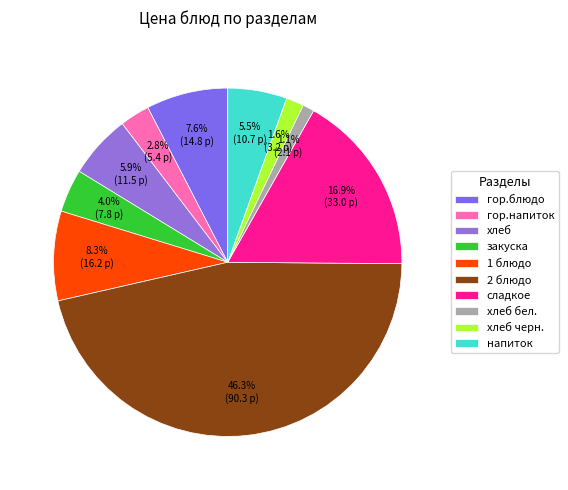

Is there any slice that represents more than half of the pie?

No